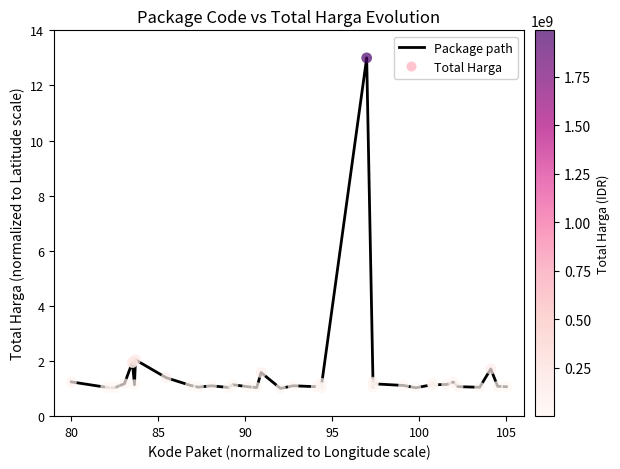

Does the chart have visible grid lines?

No